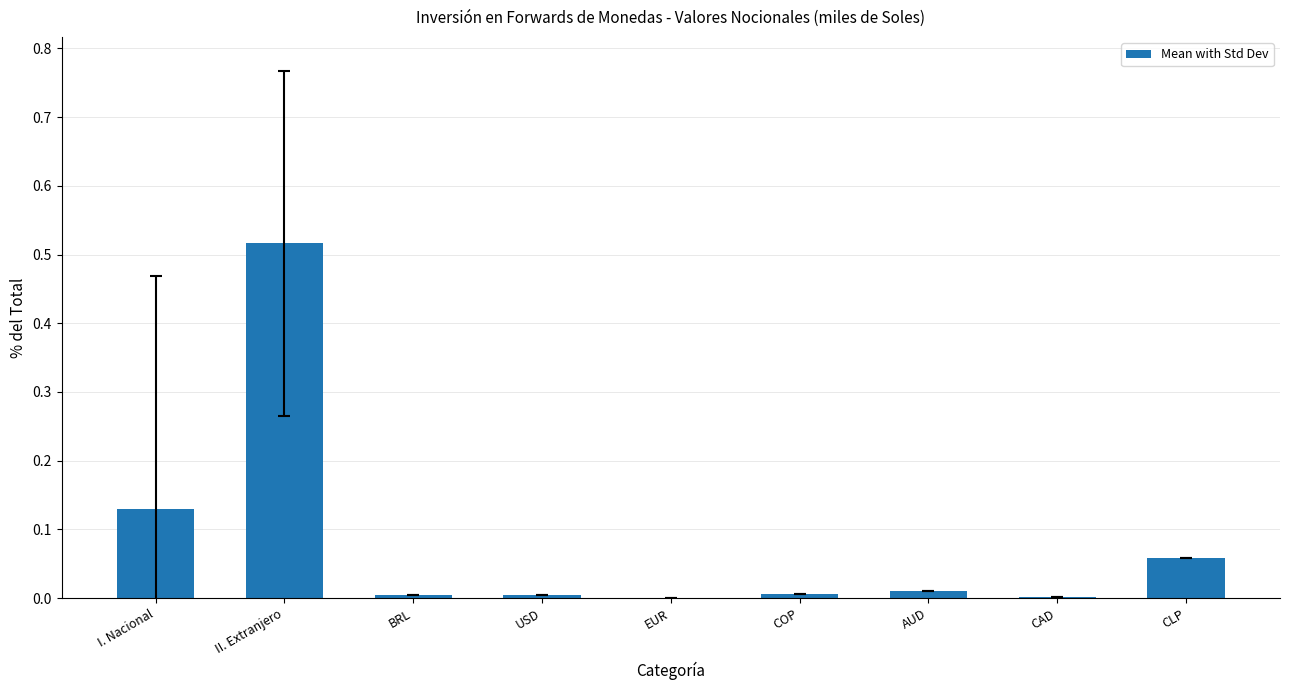

What is the change in value from USD to CLP?

+0.1